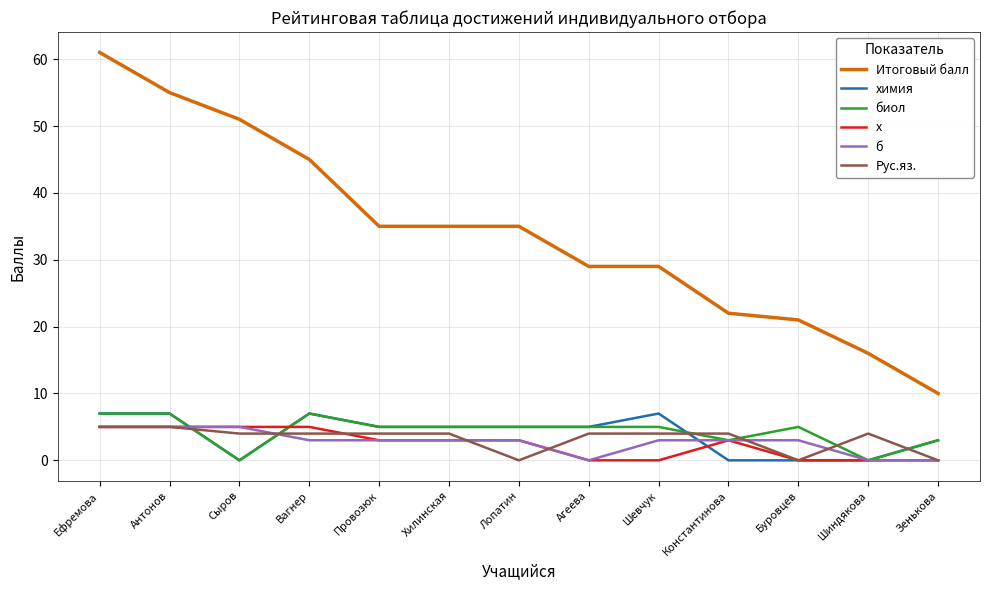

Reading left to right, transcribe all the data shown in this chart.

Итоговый балл: 61	55	51	45	35	35	35	29	29	22	21	16	10
химия: 7	7	0	7	5	5	5	5	7	0	0	0	3
биол: 7	7	0	7	5	5	5	5	5	3	5	0	3
х: 5	5	5	5	3	3	3	0	0	3	0	0	0
б: 5	5	5	3	3	3	3	0	3	3	3	0	0
Рус.яз.: 5	5	4	4	4	4	0	4	4	4	0	4	0